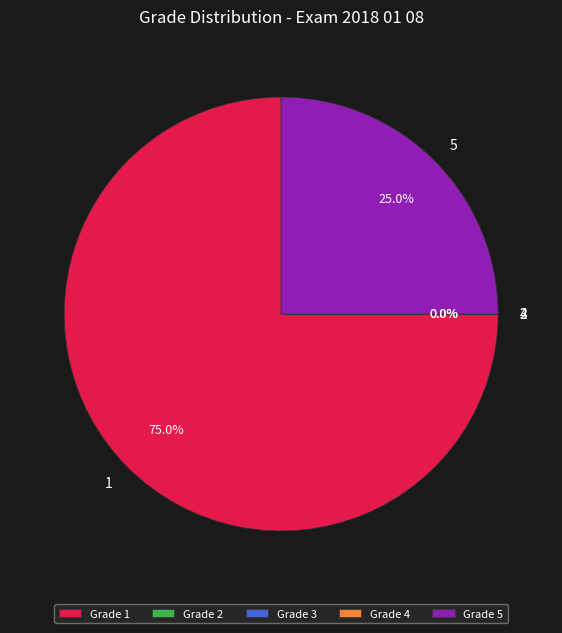

To the nearest percent, what is the difference between the largest and smallest slice percentages?

75%